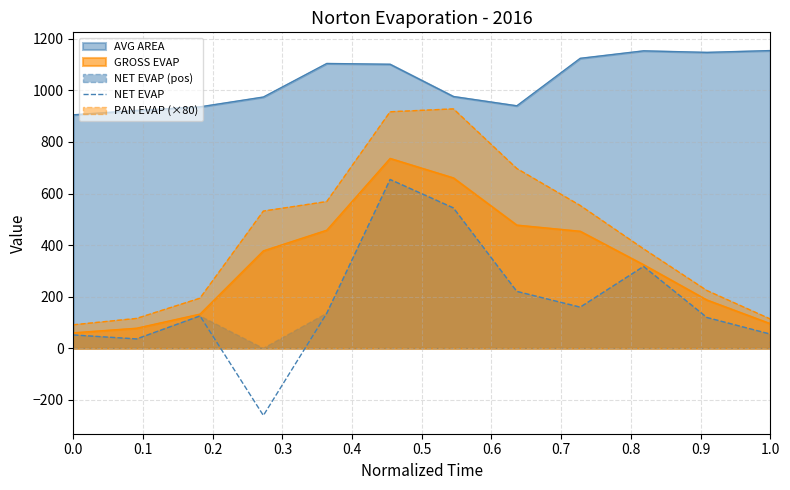

What is the smallest value displayed?

-260.1